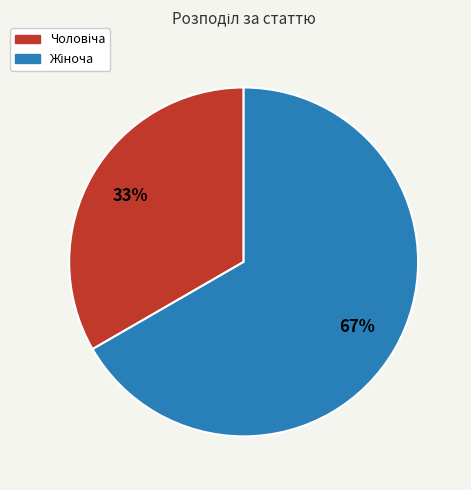

Does any single category account for the majority?

Yes